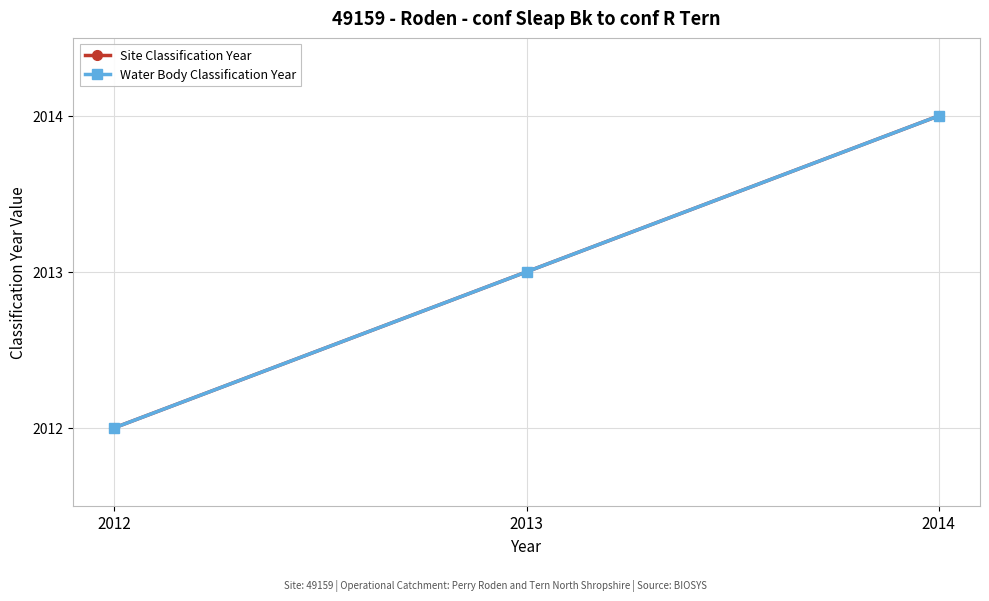

Does the chart have visible grid lines?

Yes